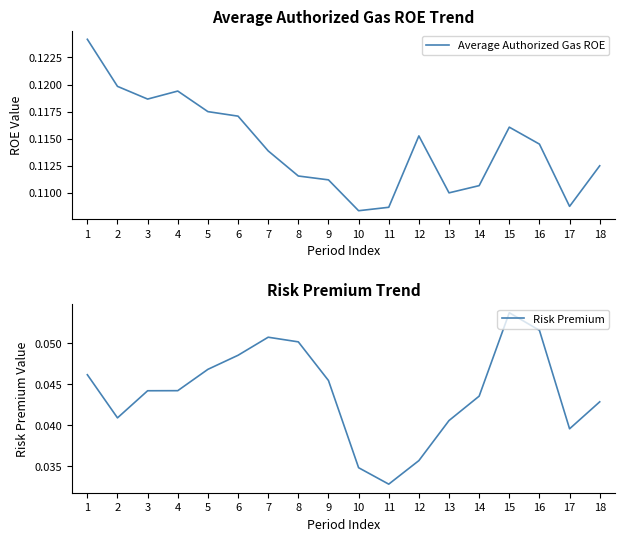

Which category has the lowest value in the Risk Premium series?

11